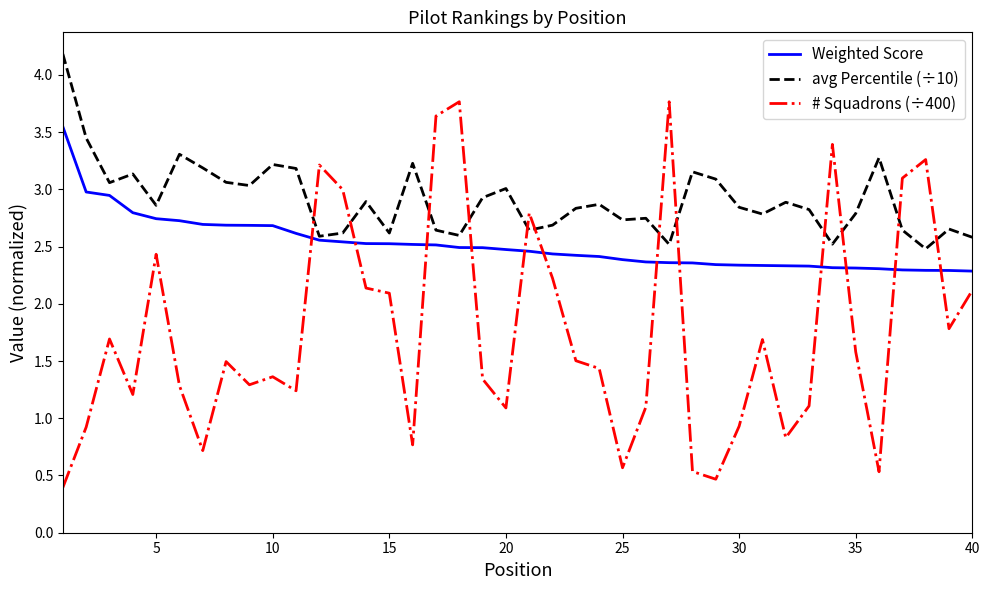

True or false: # Squadrons (÷400) has more than 0 interior local peaks.

True